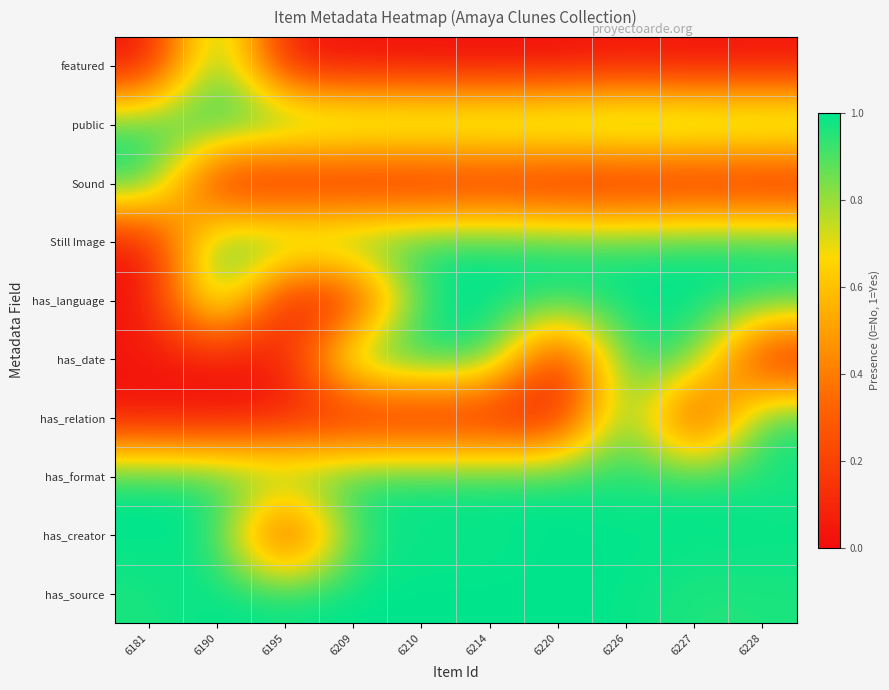

Reading left to right, transcribe all the data shown in this chart.

featured: 6181=0.0	6190=1.0	6195=0.0	6209=0.0	6210=0.0	6214=0.0	6220=0.0	6226=0.0	6227=0.0	6228=0.0
public: 6181=1.0	6190=1.0	6195=1.0	6209=1.0	6210=1.0	6214=1.0	6220=1.0	6226=1.0	6227=1.0	6228=1.0
Sound: 6181=1.0	6190=0.0	6195=0.0	6209=0.0	6210=0.0	6214=0.0	6220=0.0	6226=0.0	6227=0.0	6228=0.0
Still Image: 6181=0.0	6190=1.0	6195=1.0	6209=1.0	6210=1.0	6214=1.0	6220=1.0	6226=1.0	6227=1.0	6228=1.0
has_language: 6181=0.0	6190=1.0	6195=0.0	6209=0.0	6210=1.0	6214=1.0	6220=1.0	6226=1.0	6227=1.0	6228=1.0
has_date: 6181=0.0	6190=0.0	6195=0.0	6209=1.0	6210=1.0	6214=1.0	6220=0.0	6226=1.0	6227=1.0	6228=0.0
has_relation: 6181=0.0	6190=0.0	6195=0.0	6209=0.0	6210=0.0	6214=0.0	6220=0.0	6226=1.0	6227=0.0	6228=1.0
has_format: 6181=1.0	6190=1.0	6195=1.0	6209=1.0	6210=1.0	6214=1.0	6220=1.0	6226=1.0	6227=1.0	6228=1.0
has_creator: 6181=1.0	6190=1.0	6195=0.0	6209=1.0	6210=1.0	6214=1.0	6220=1.0	6226=1.0	6227=1.0	6228=1.0
has_source: 6181=1.0	6190=1.0	6195=1.0	6209=1.0	6210=1.0	6214=1.0	6220=1.0	6226=1.0	6227=1.0	6228=1.0